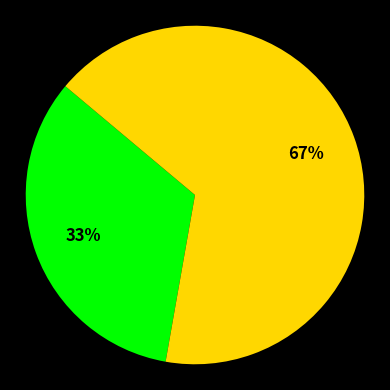

Count the number of slices in the pie.

2